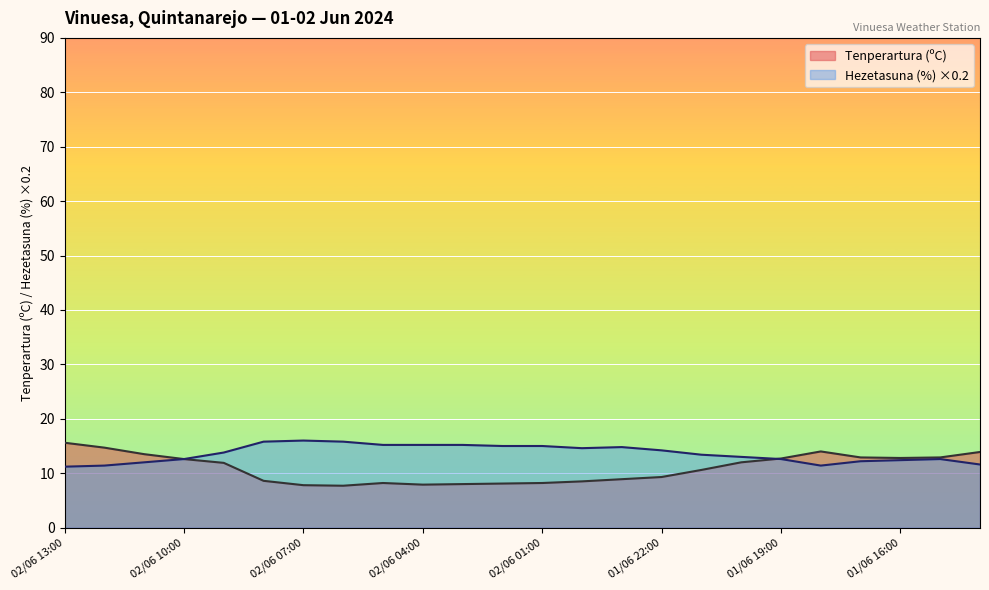

What is the difference between the maximum and second lowest values in the Tenperartura (ºC) series?

7.8